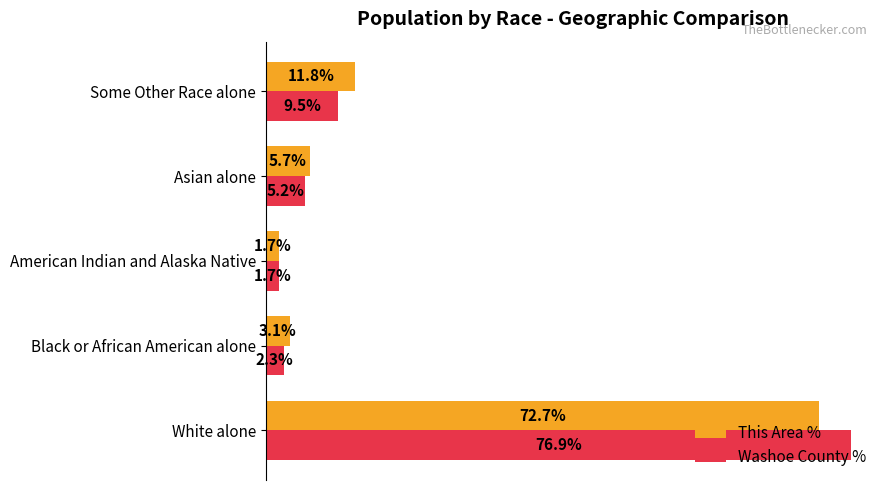

Which series has the largest total across all categories?

Washoe County %